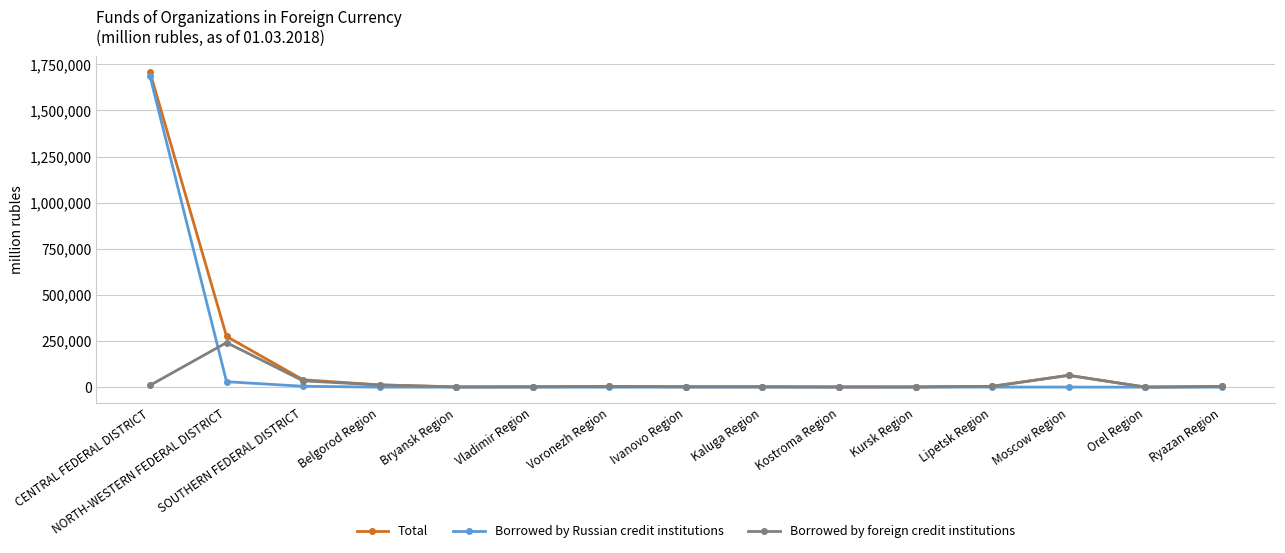

How many data points does each series have?

15